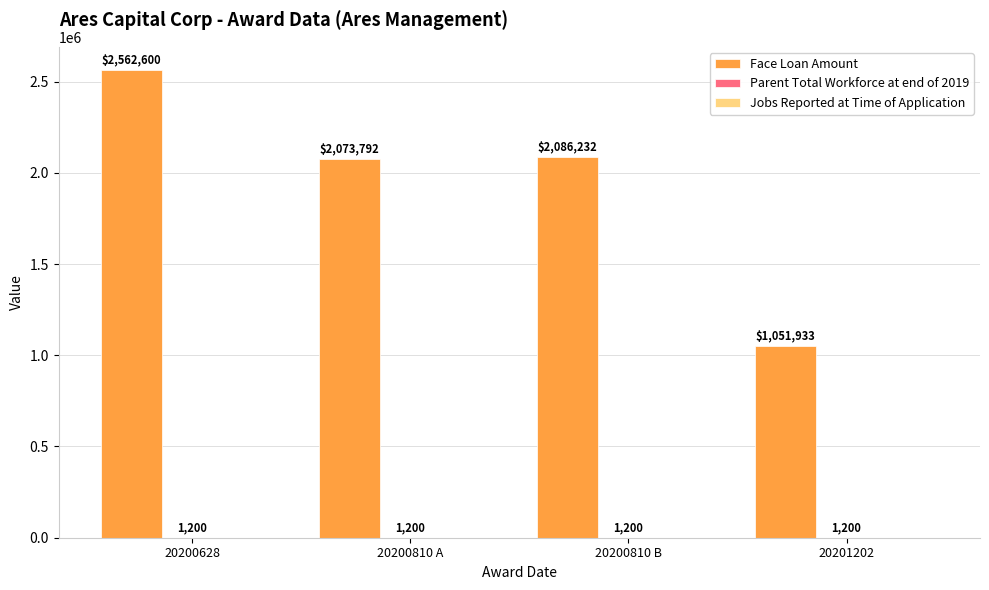

What is the sum of the Face Loan Amount values at 20200810 A and 20200810 B?

4160024